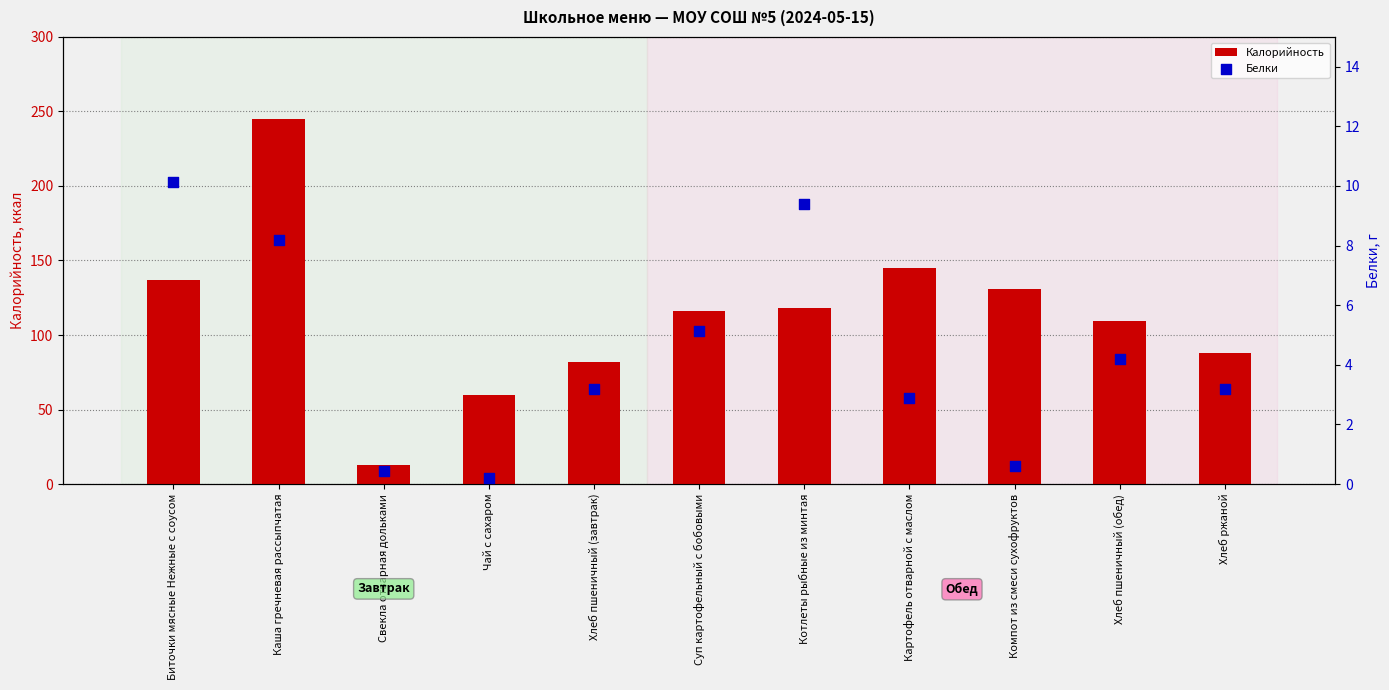

At which category is the sum across all series the highest?

Каша гречневая рассыпчатая